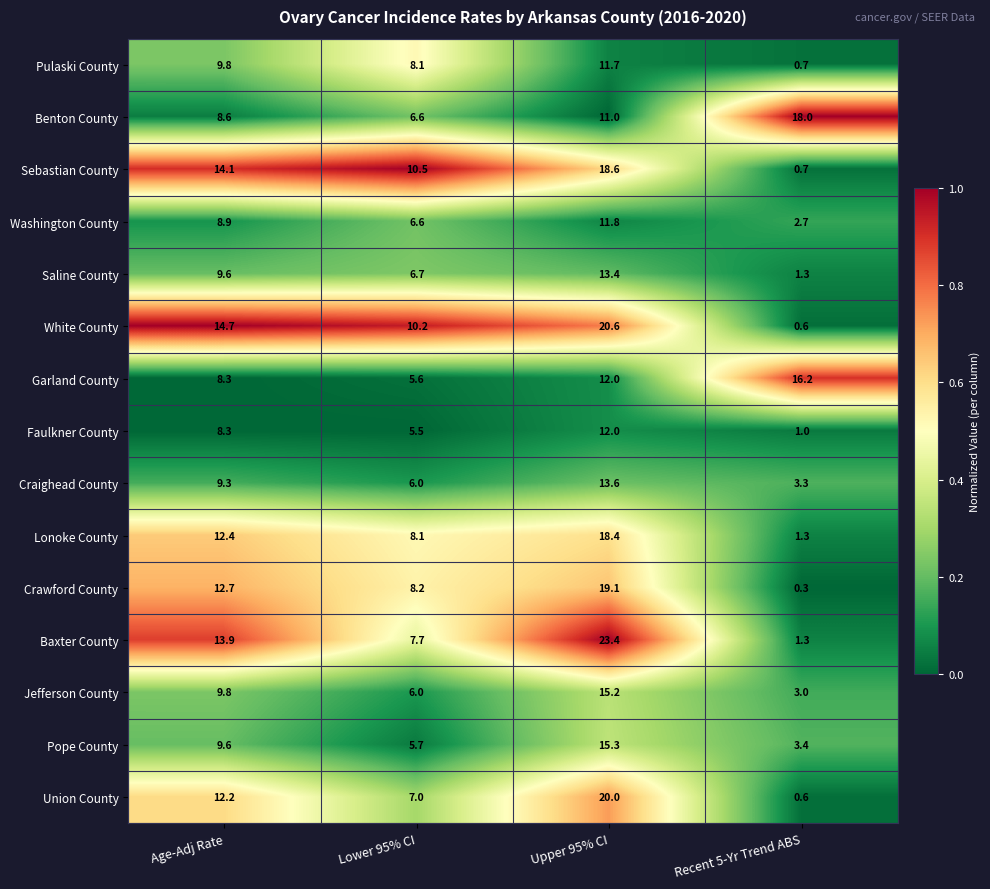

At which category is the sum across all series the highest?

Upper 95% CI